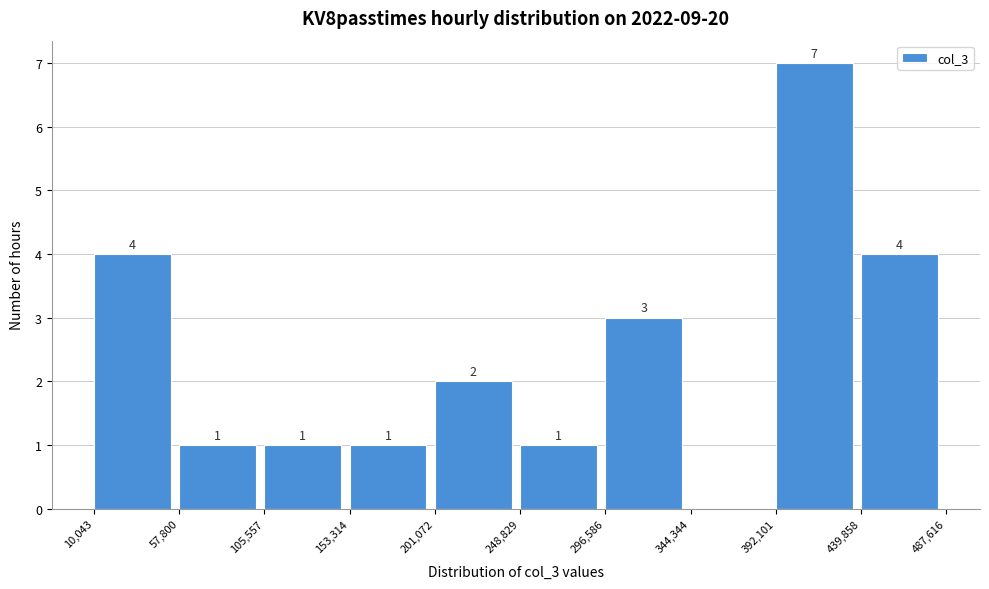

Which range on the x-axis has the tallest bar?

392,101 to 439,858